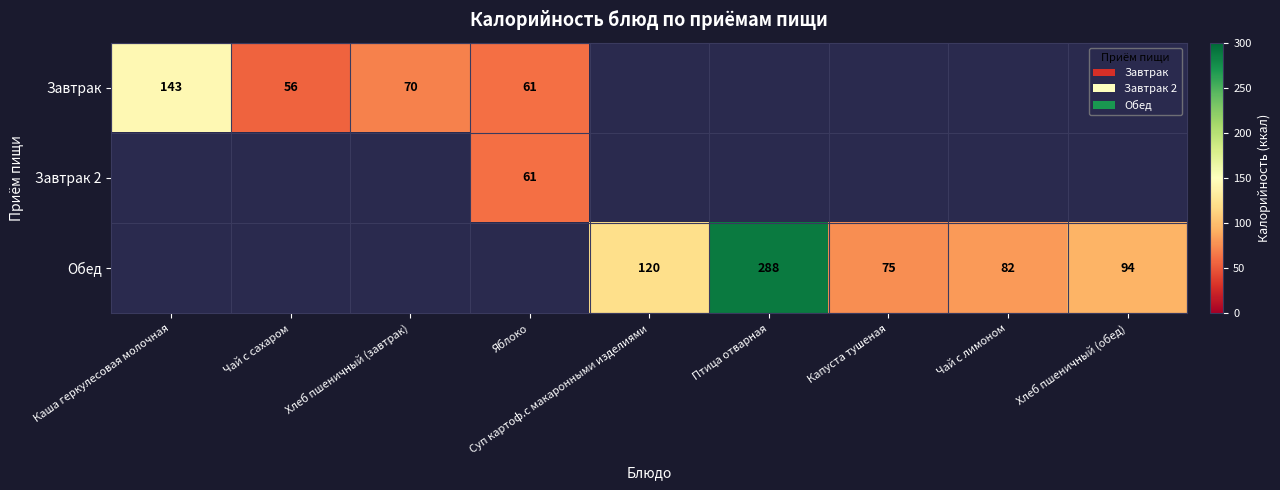

At which category does the chart reach its minimum across all series?

Чай с сахаром